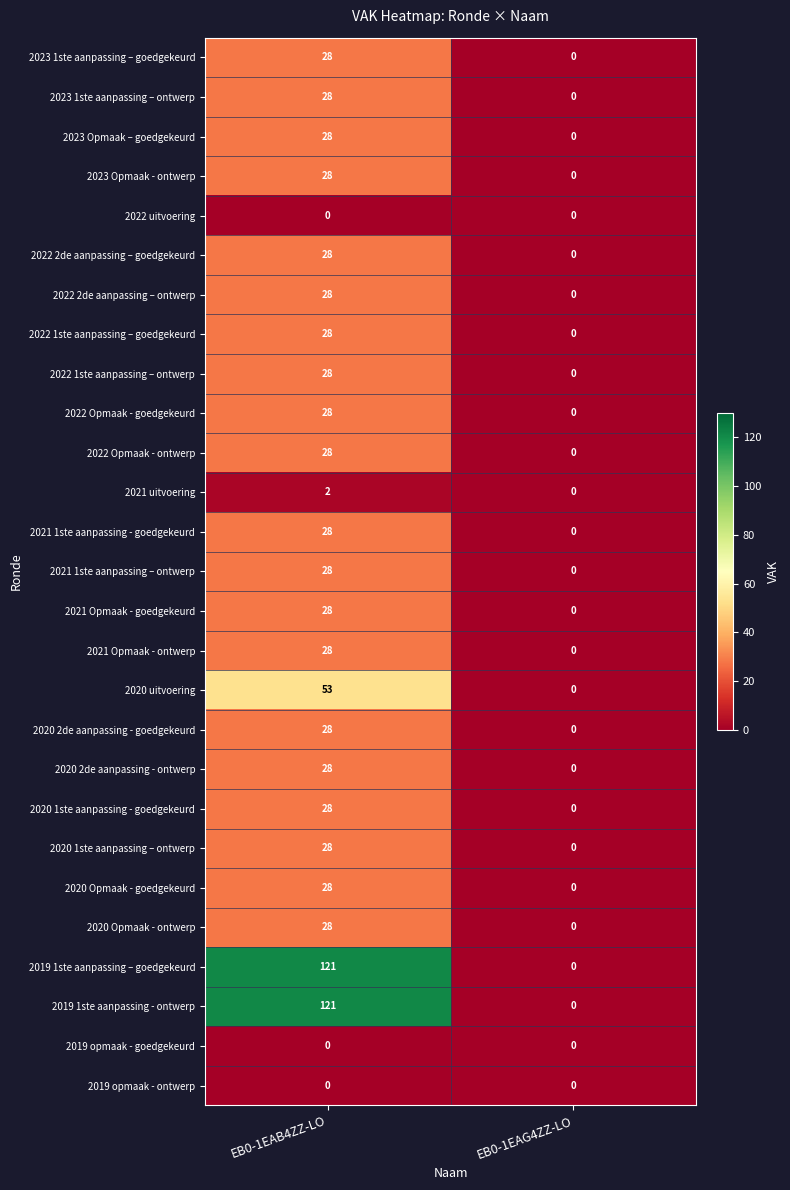

What is the difference between the 2020 2de aanpassing - ontwerp values at EB0-1EAB4ZZ-LO and EB0-1EAG4ZZ-LO?

28